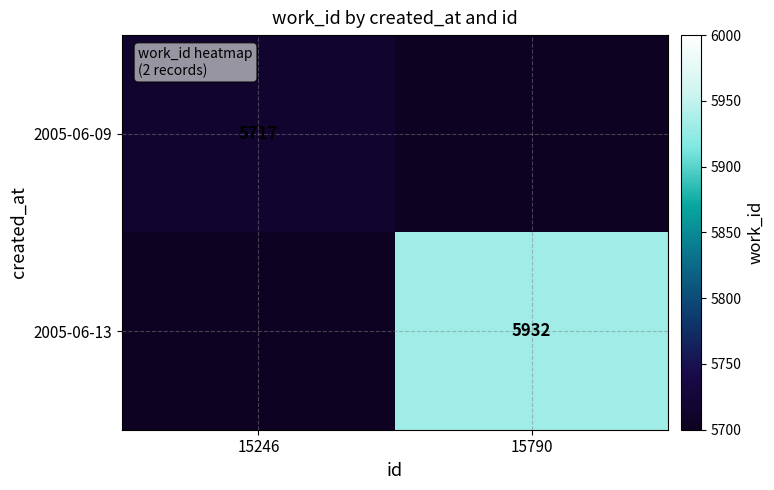

Is the value of 2005-06-09 at 15246 greater than the value of 2005-06-13 at 15790?

No